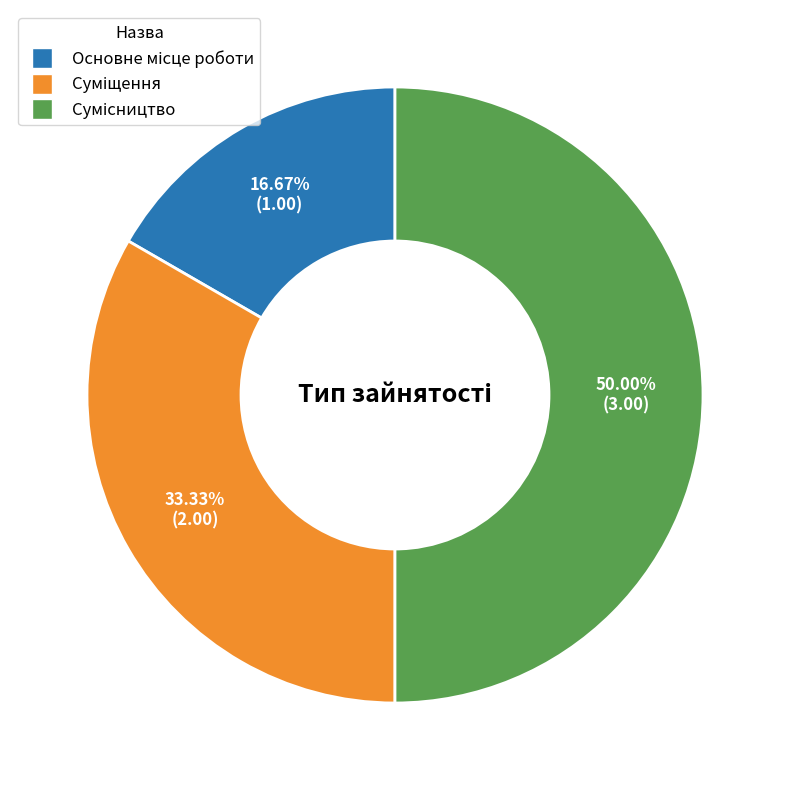

To the nearest percent, what is the combined percentage of Сумісництво and Суміщення?

83%